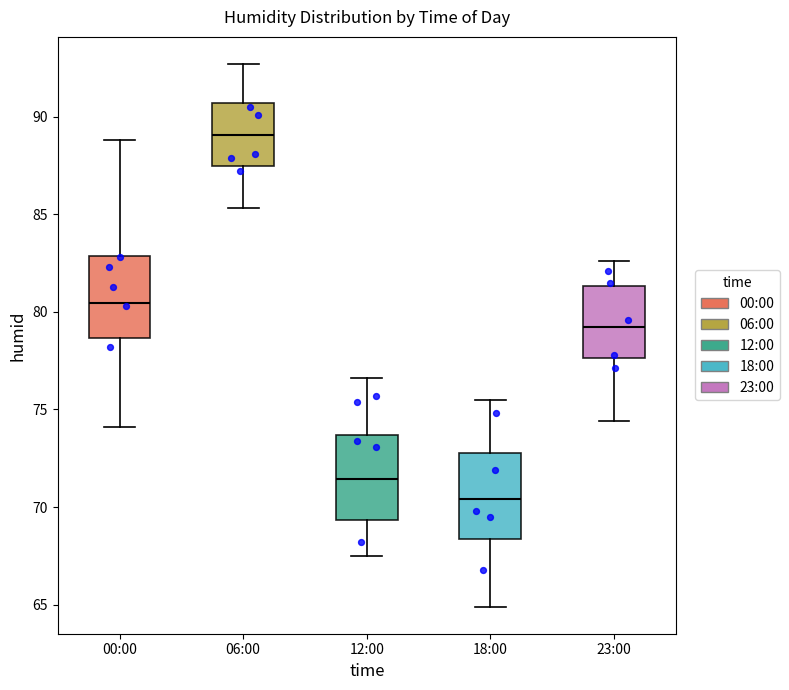

Which box's median line is the highest?

06:00